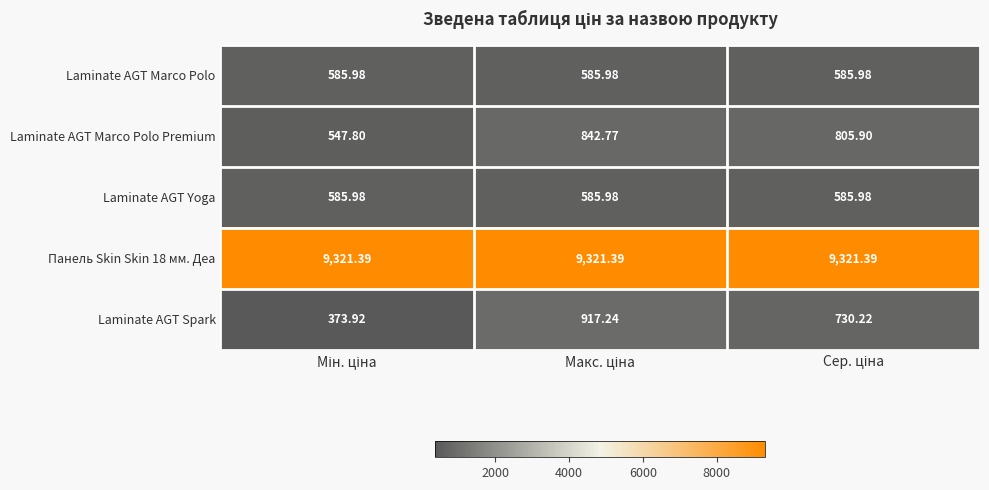

Which series has the largest range (max minus min)?

Laminate AGT Spark